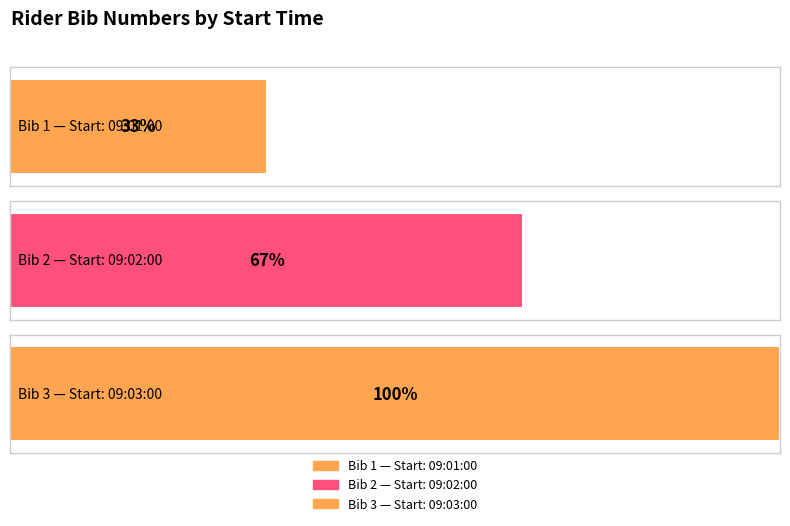

What is the label of the 3rd bar from the right?

09:01:00